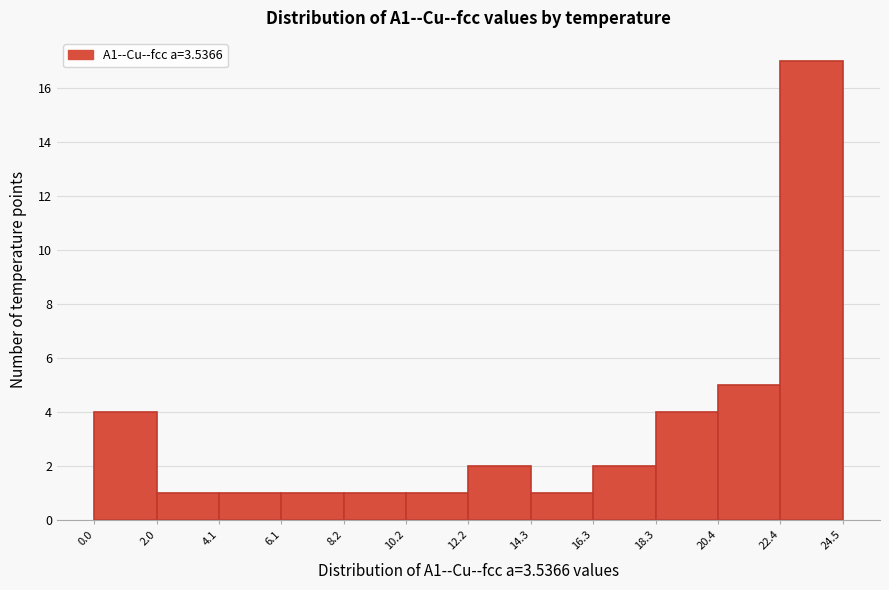

How tall is the bar that spans 2.0 to 4.1 on the x-axis? The values are not printed on the chart, so give them approximately, as read against the axis.

1